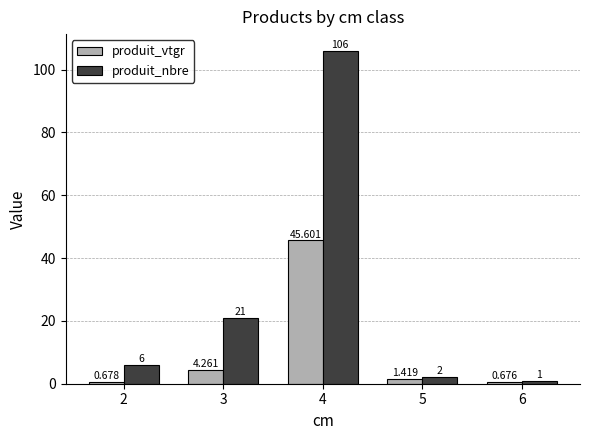

What are all the series names shown in the legend?

produit_vtgr, produit_nbre